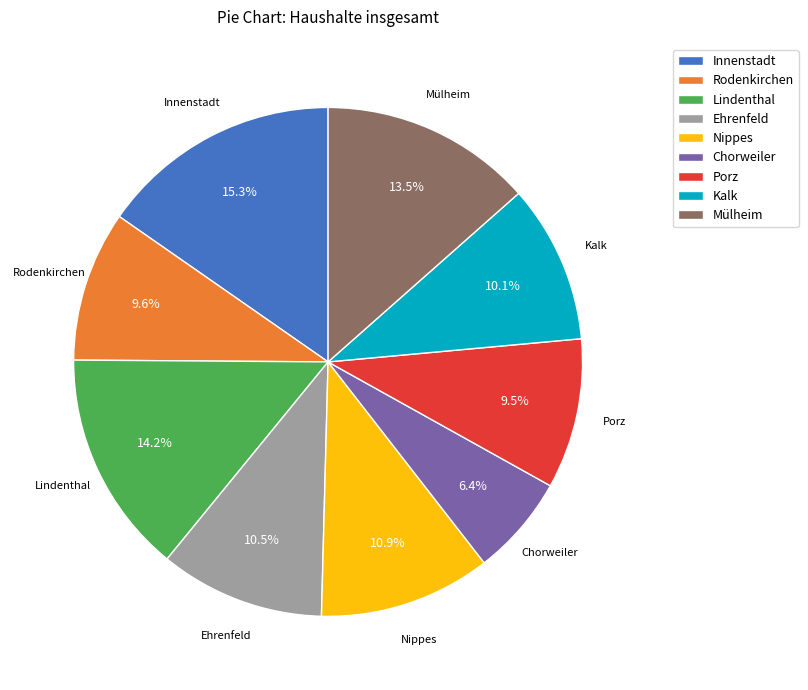

To the nearest percent, what is the difference between the largest and smallest slice percentages?

9%